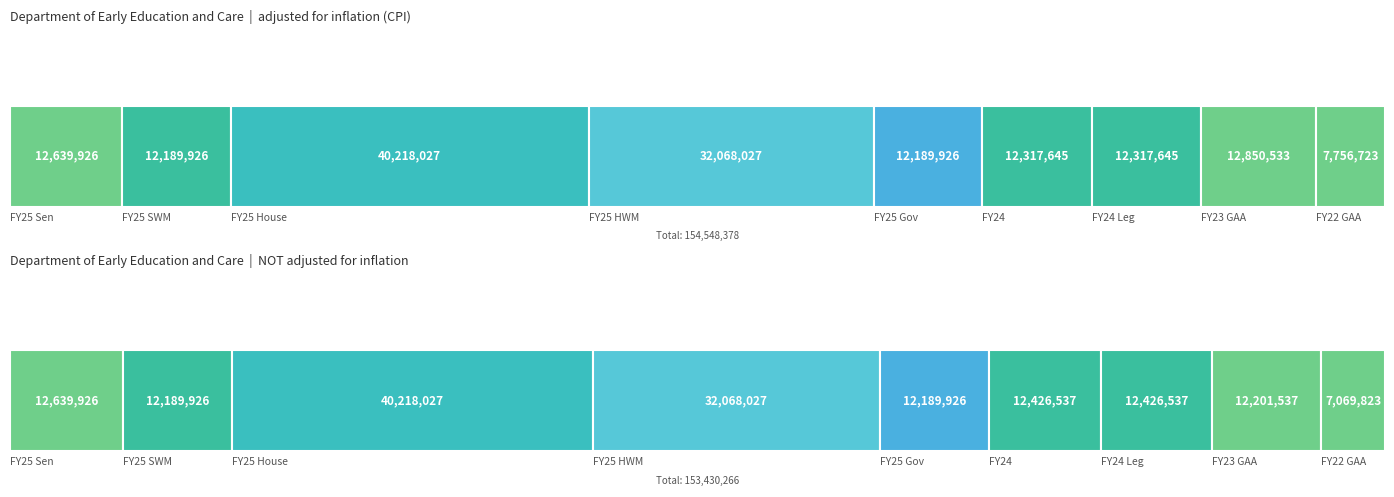

Where does the NOT adjusted for inflation series first go above 12426537?

FY25 Sen